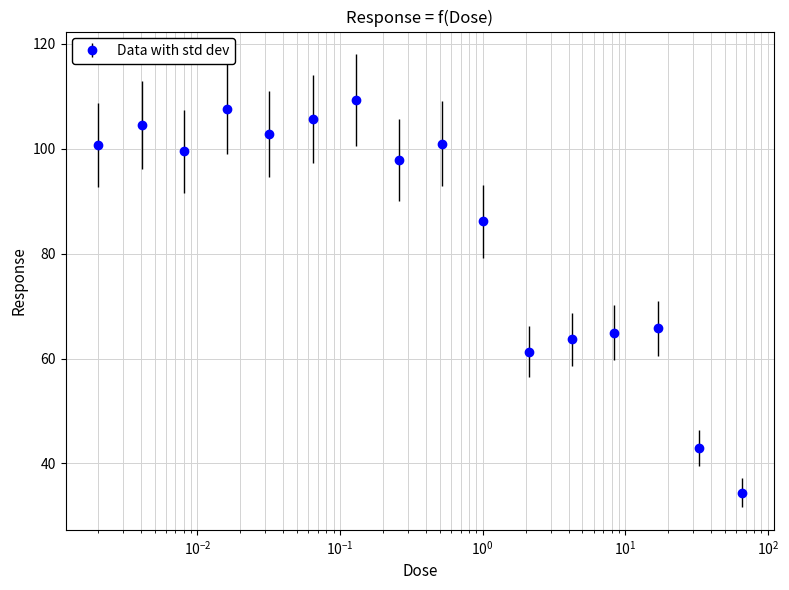

What is the sum of all values?

1348.1